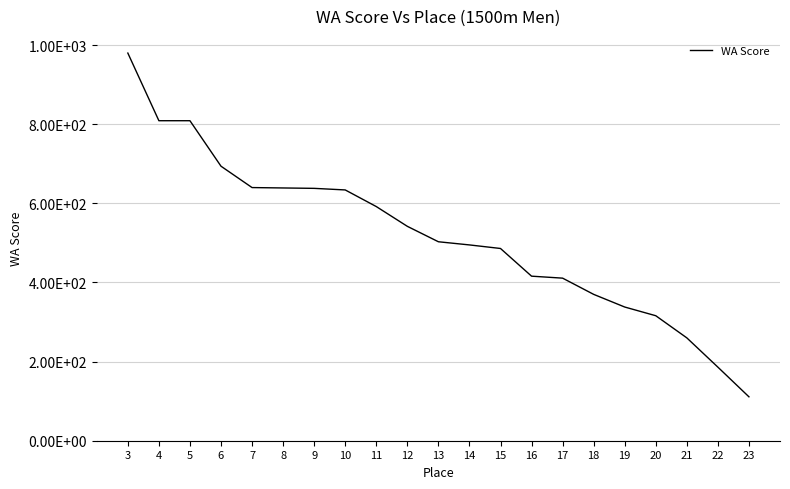

Reading left to right, list all the values displayed in this chart.

980	809	809	694	640	639	638	634	592	542	503	495	486	416	411	370	338	316	260	186	111